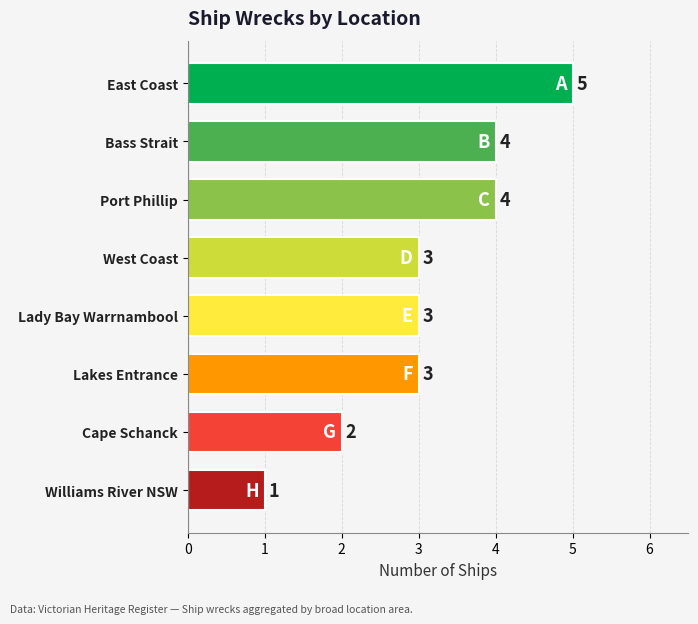

Reading top to bottom, extract all data points from this chart.

East Coast=5	Bass Strait=4	Port Phillip=4	West Coast=3	Lady Bay Warrnambool=3	Lakes Entrance=3	Cape Schanck=2	Williams River NSW=1